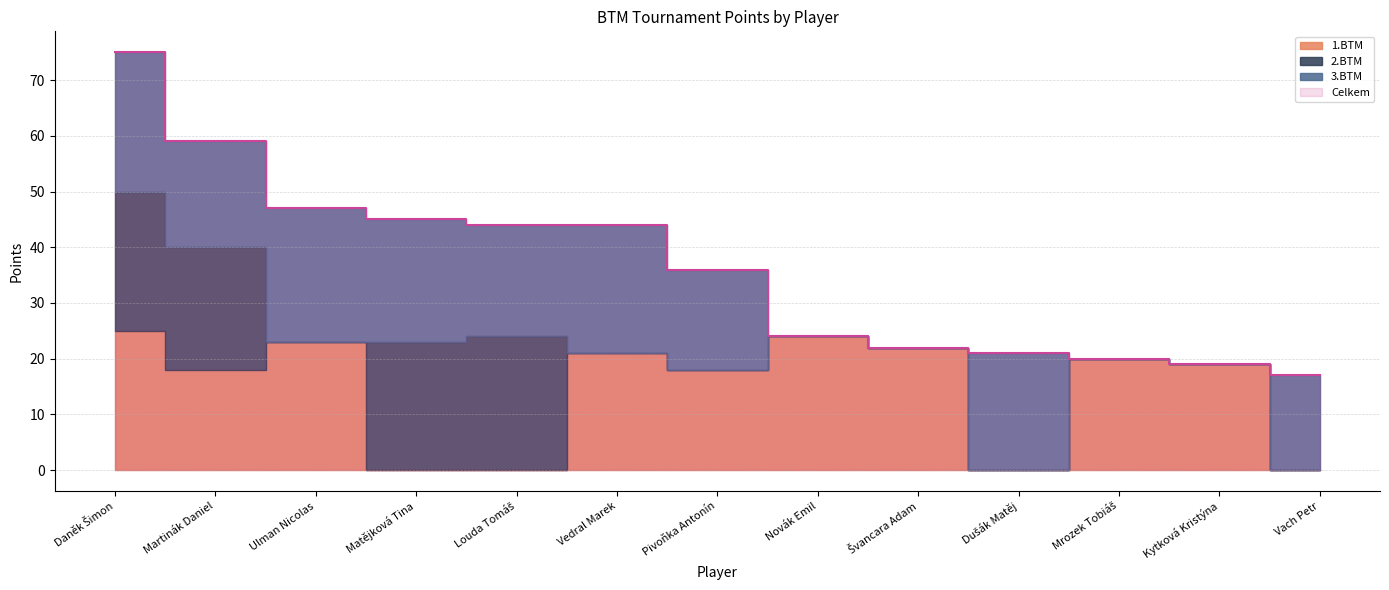

How many data points in 1.BTM are above 19?

6